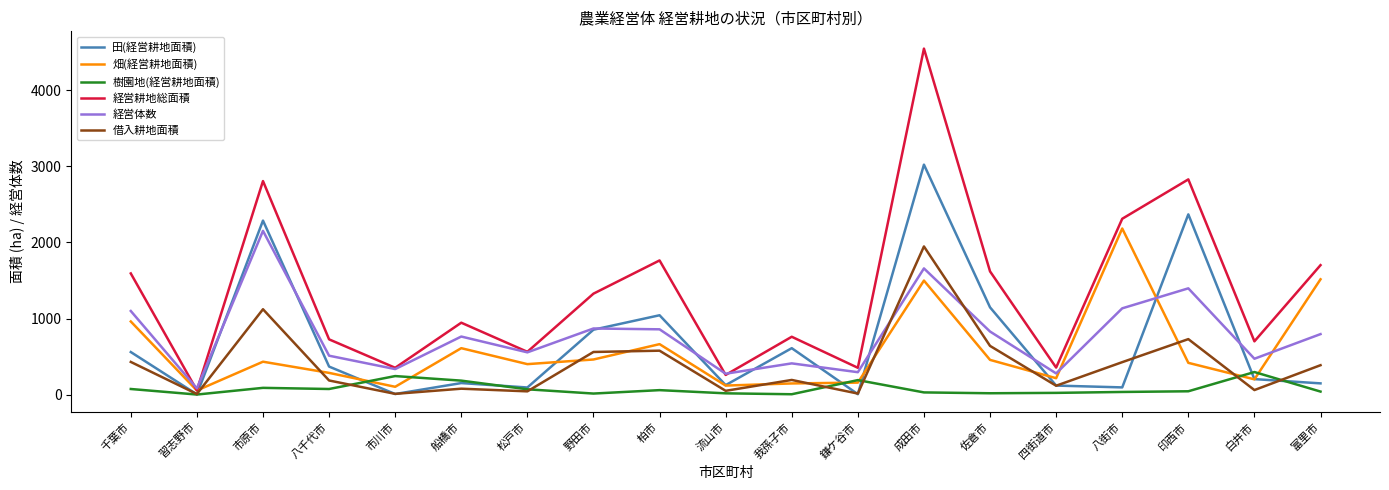

Is it true that 経営体数 equals 470 at 四街道市?

False